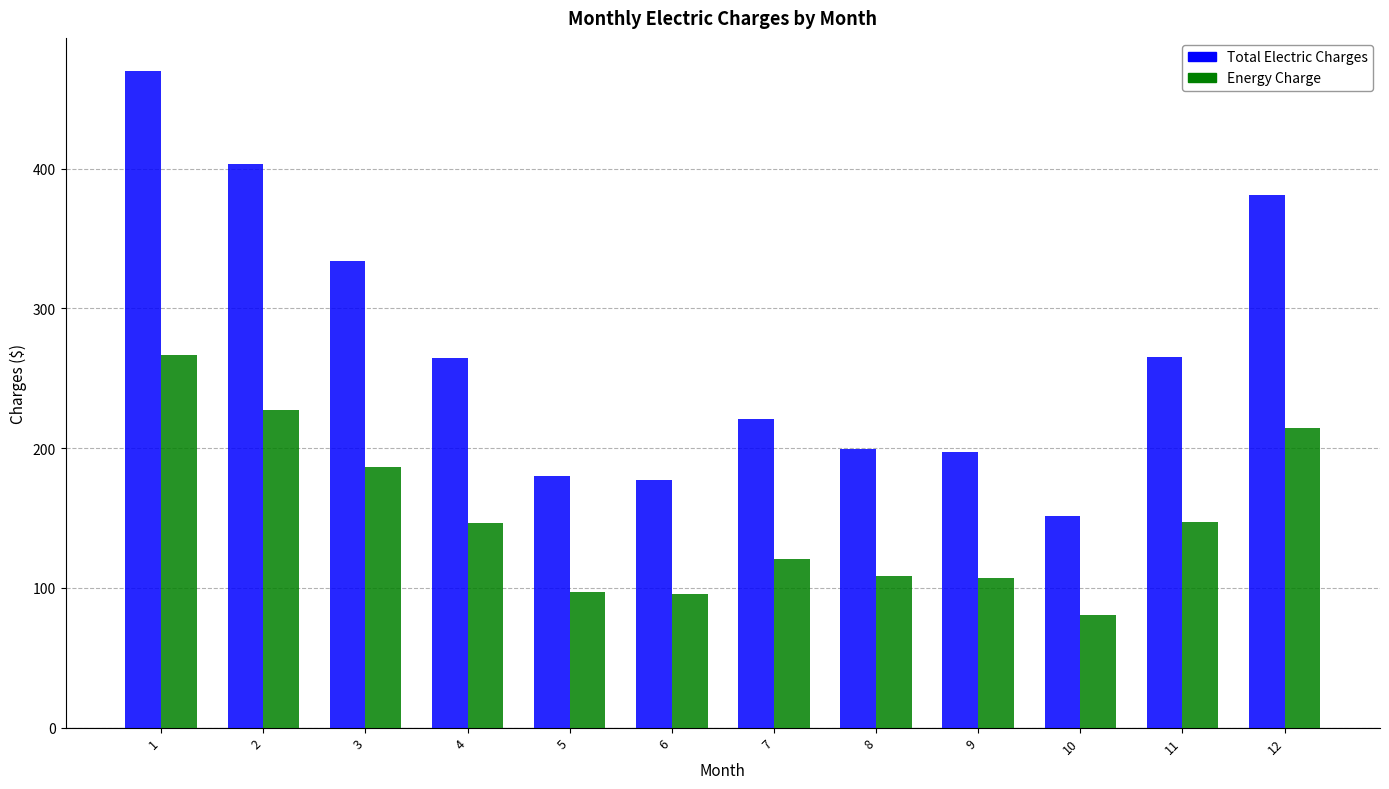

What is the total value across all series at 7?

341.3